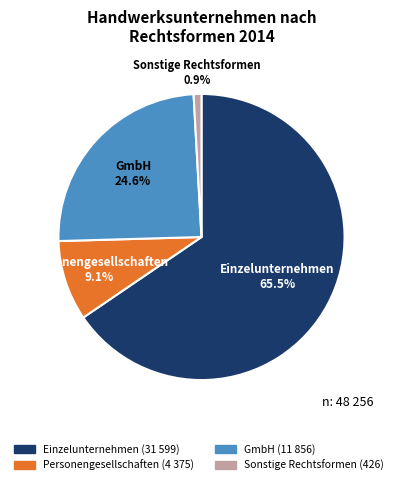

To the nearest percent, what is the combined percentage of GmbH and Sonstige Rechtsformen?

25%